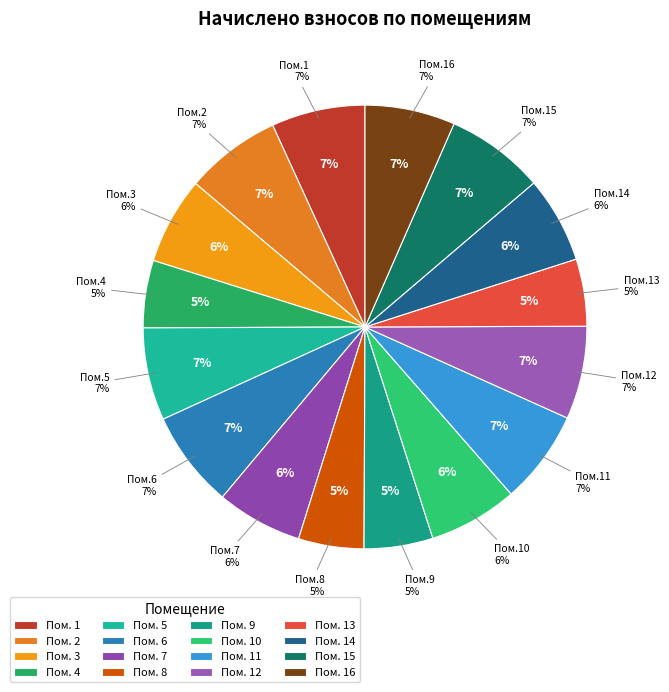

Which slice is the largest?

15